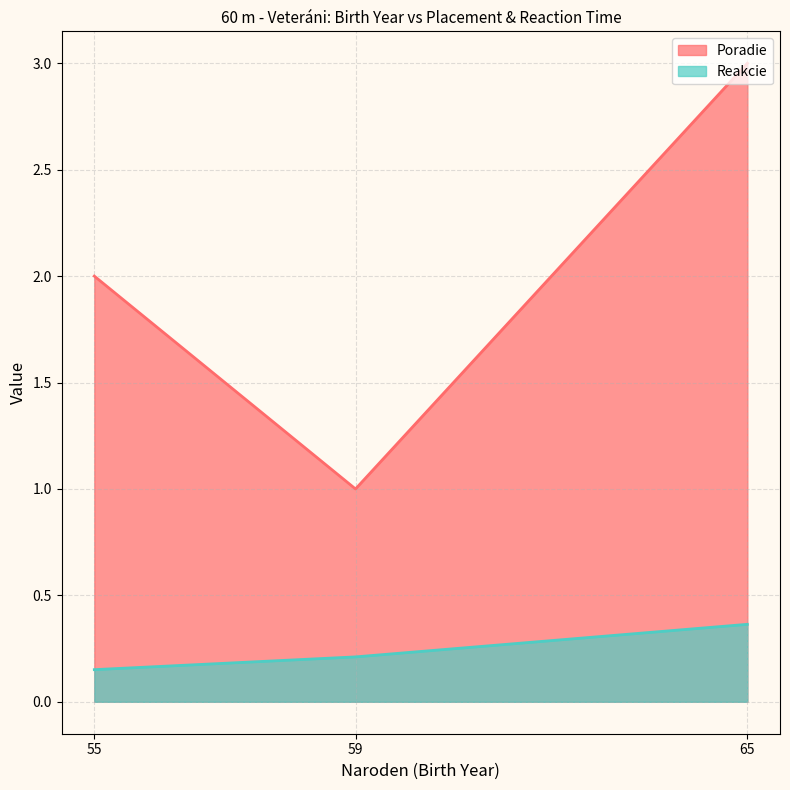

What is the spread (max minus min) of values at 65?

2.6